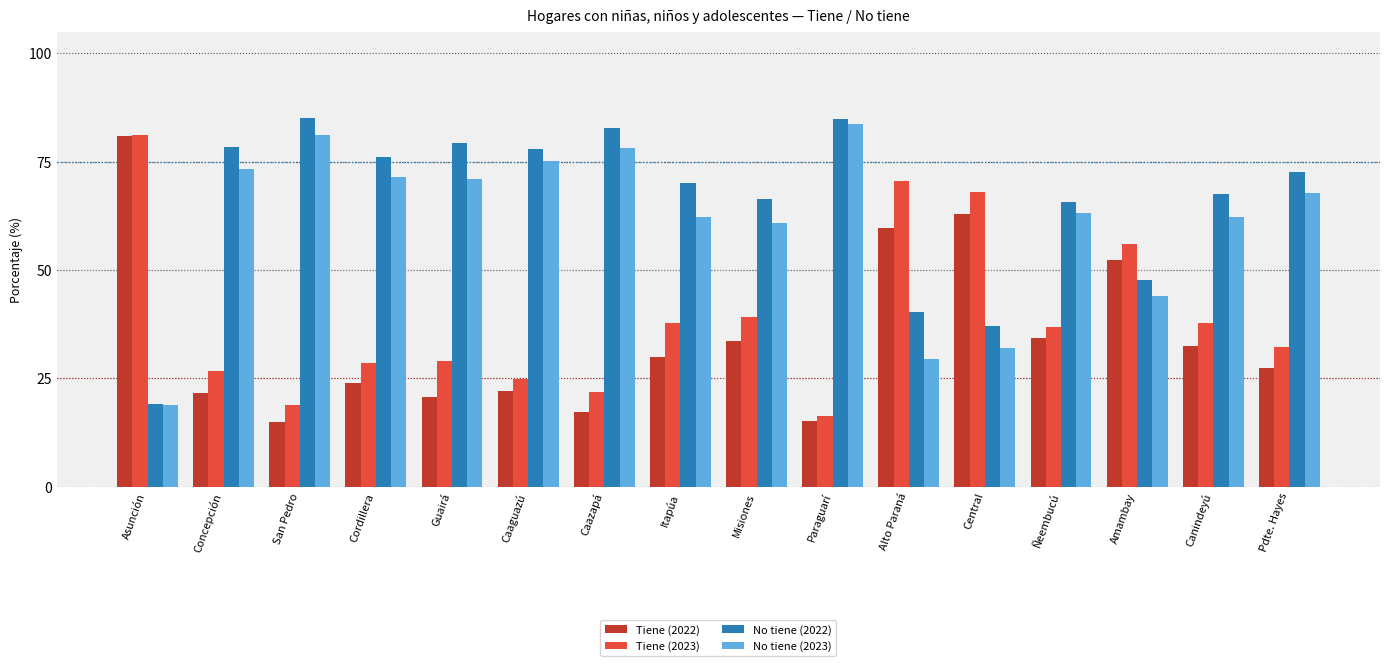

What position from the left is Caazapá?

7